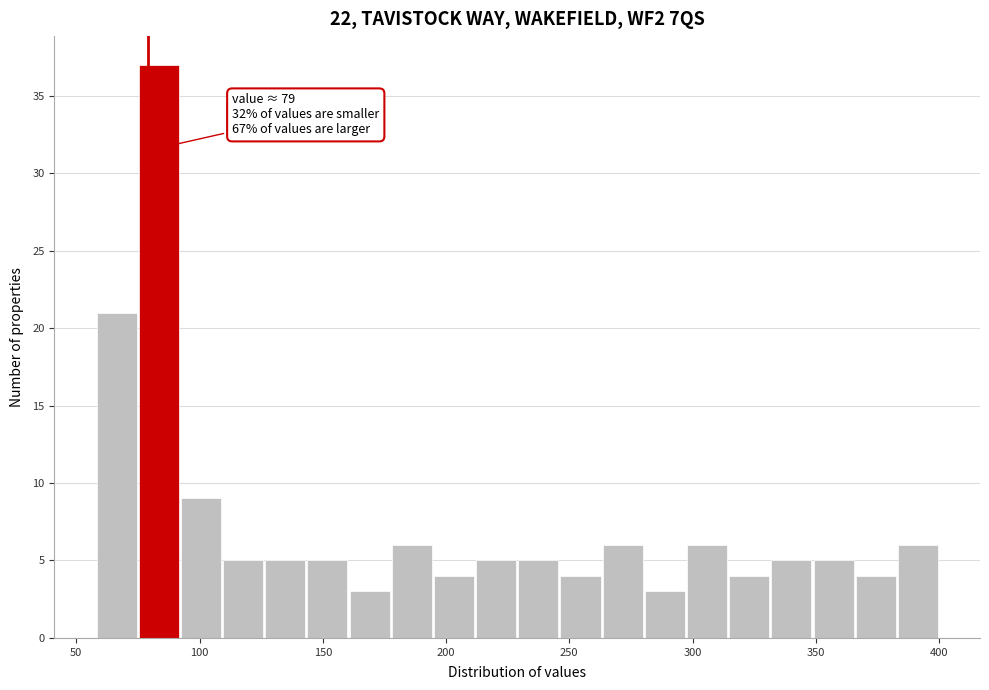

Read against the x-axis, roughly where is the centre of the tallest bar?

85